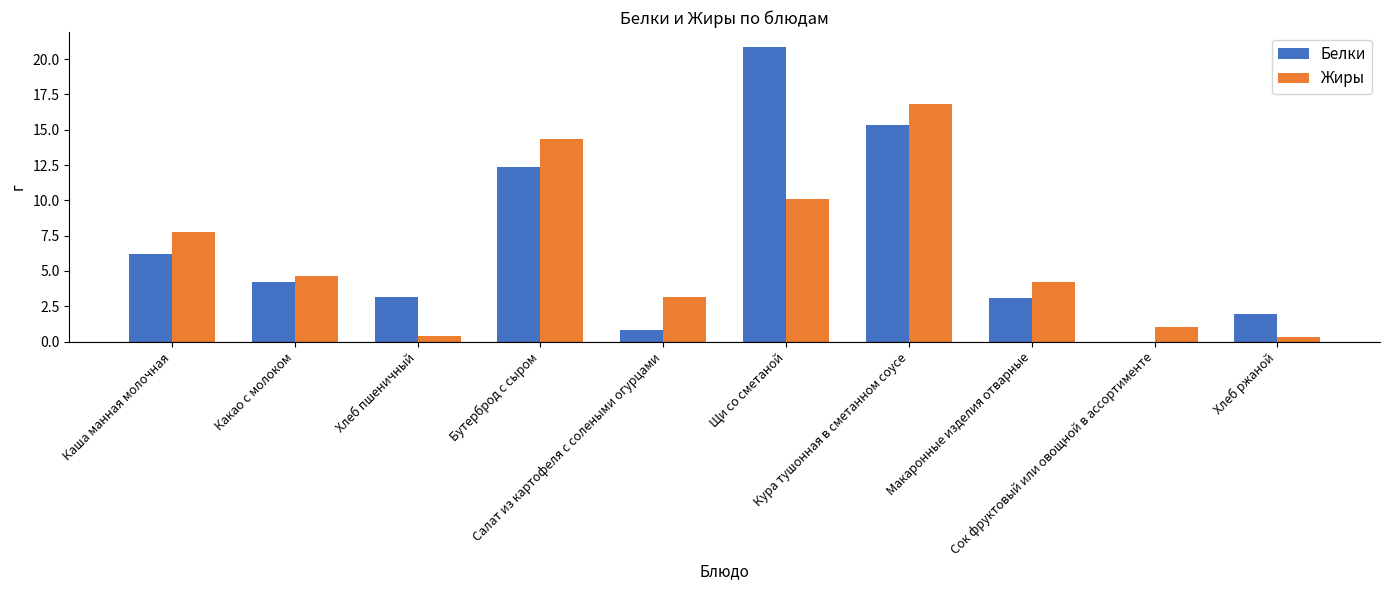

What is the sum of all Белки values?

68.0